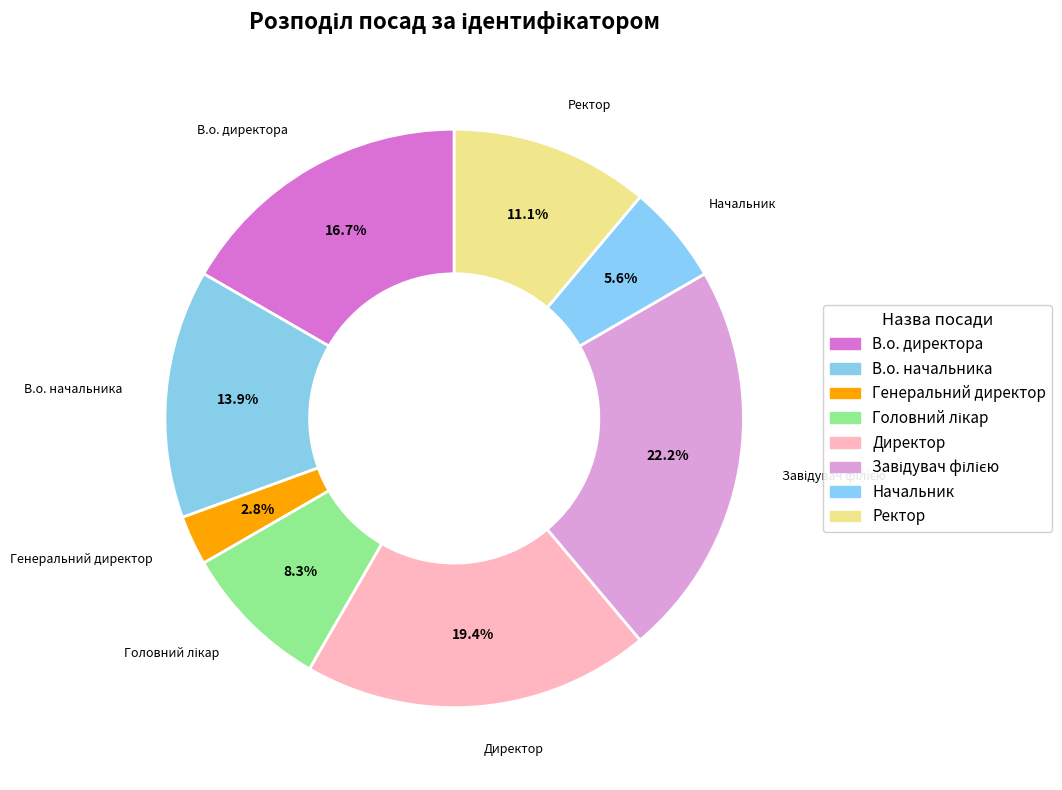

How many segments does this pie chart have?

8